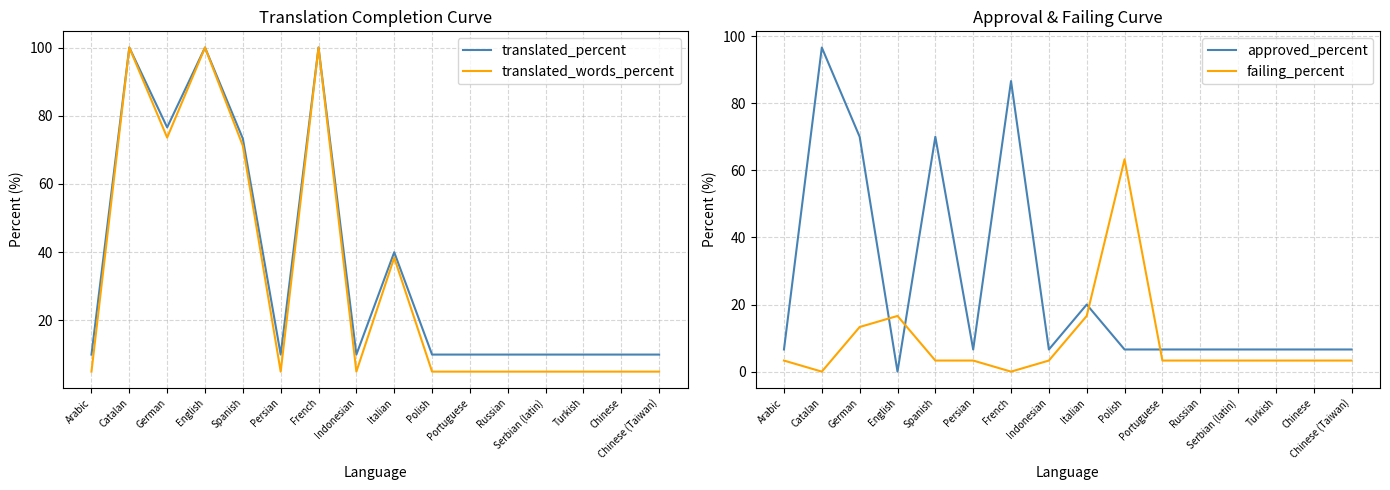

Which series has the largest range (max minus min)?

approved_percent